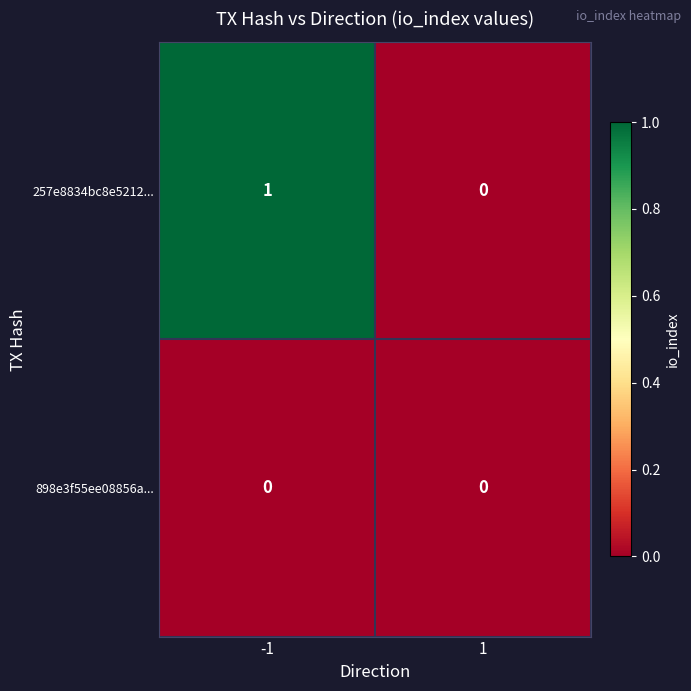

Which series changed the most between -1 and 1?

257e8834bc8e5212...